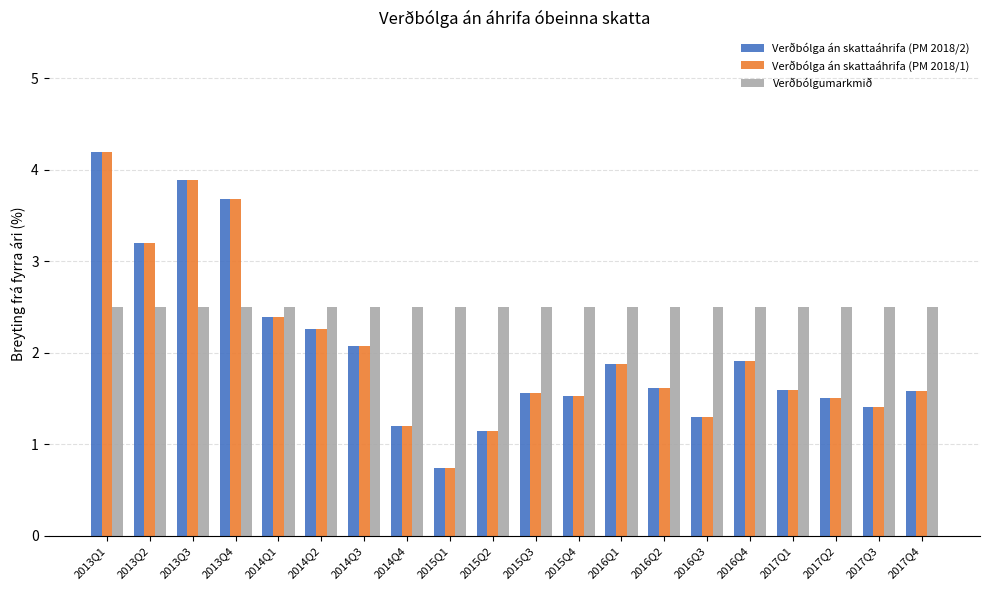

What is the label of the 2nd bar from the right?

2017Q3